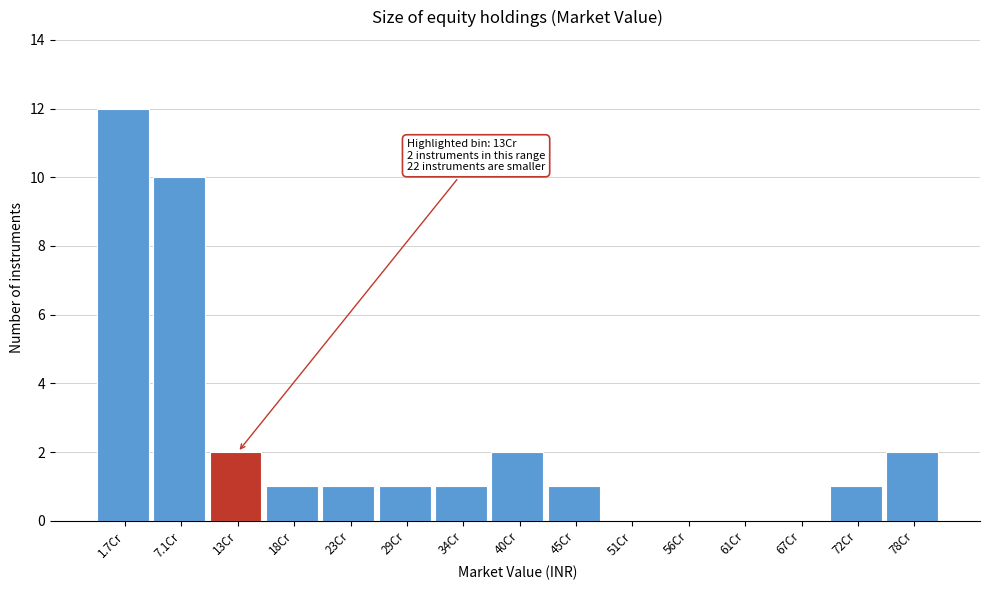

Reading left to right, extract all data points from this chart.

1.7Cr=12	7.1Cr=10	13Cr=2	18Cr=1	23Cr=1	29Cr=1	34Cr=1	40Cr=2	45Cr=1	51Cr=0	56Cr=0	61Cr=0	67Cr=0	72Cr=1	78Cr=2